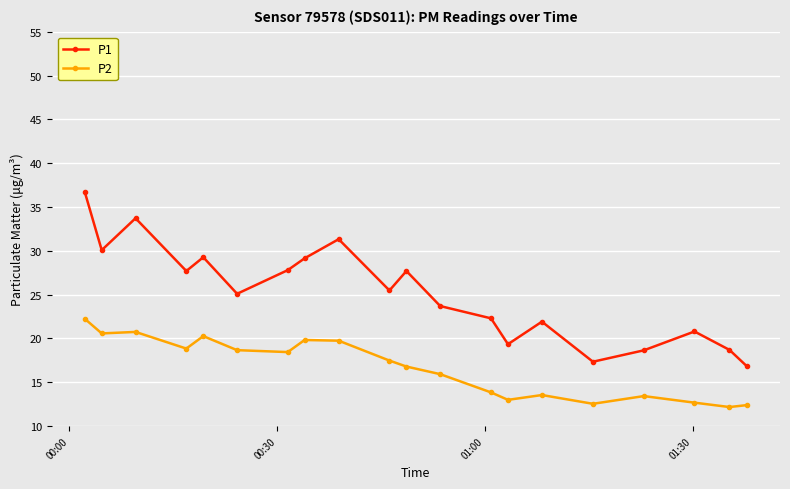

How many interior local valleys does the P1 series have?

6